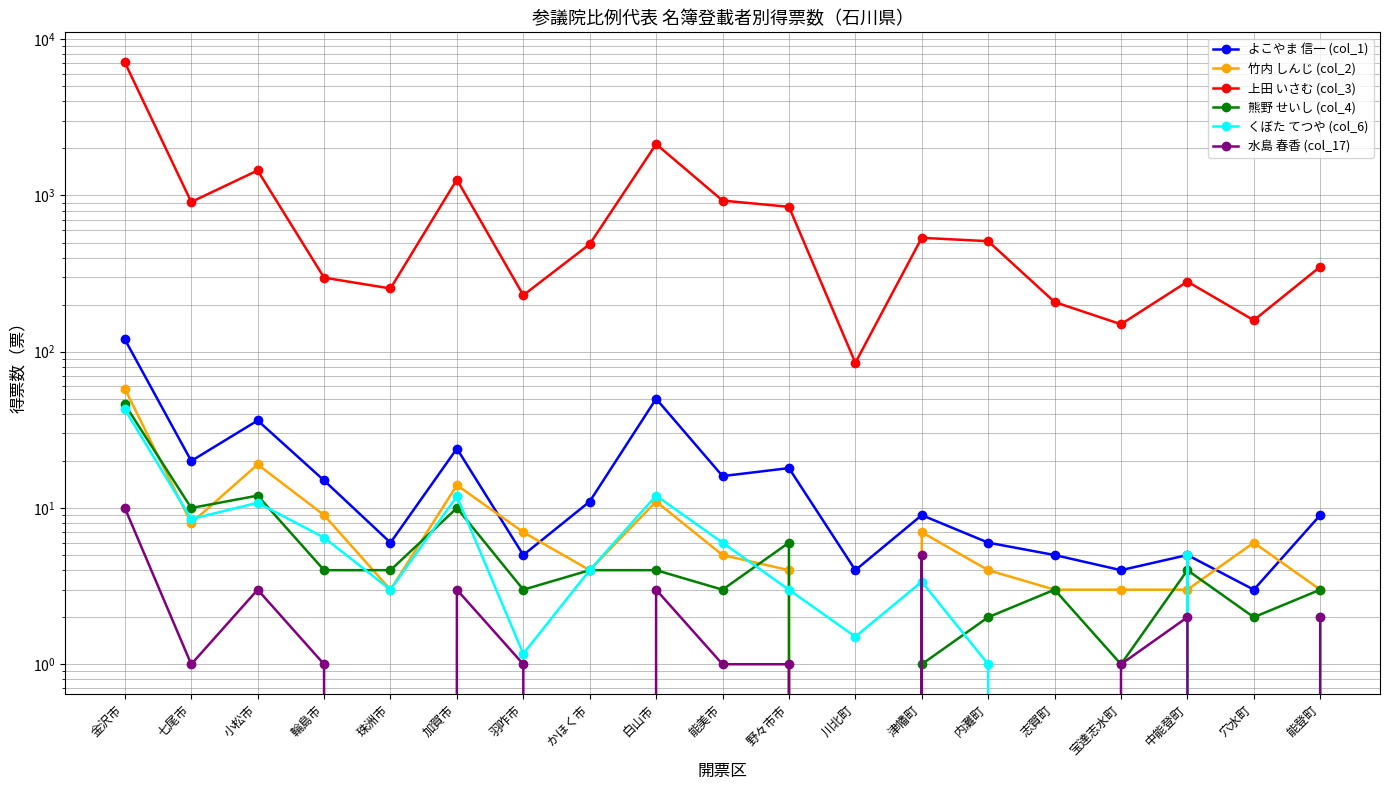

Where does the 水島 春香 (col_17) series first go above 1?

金沢市